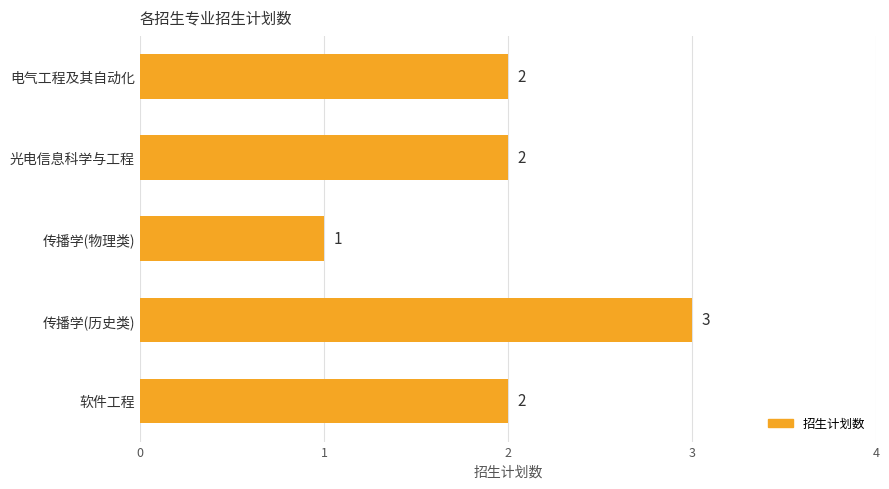

Count the number of categories in the chart.

5